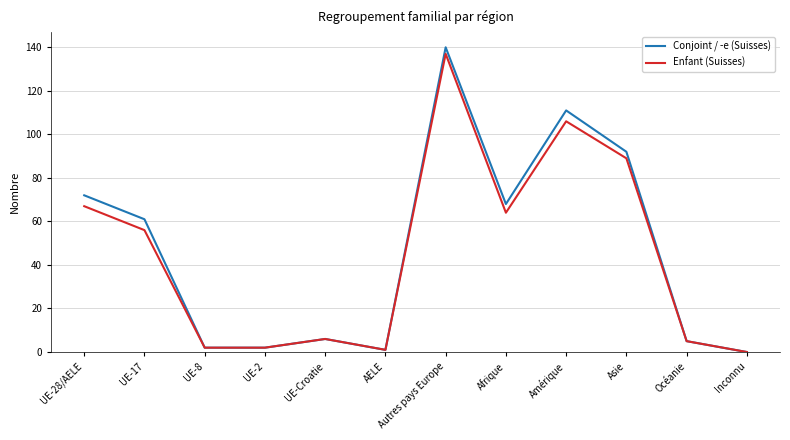

What is the difference between the highest and lowest values at UE-17?

5